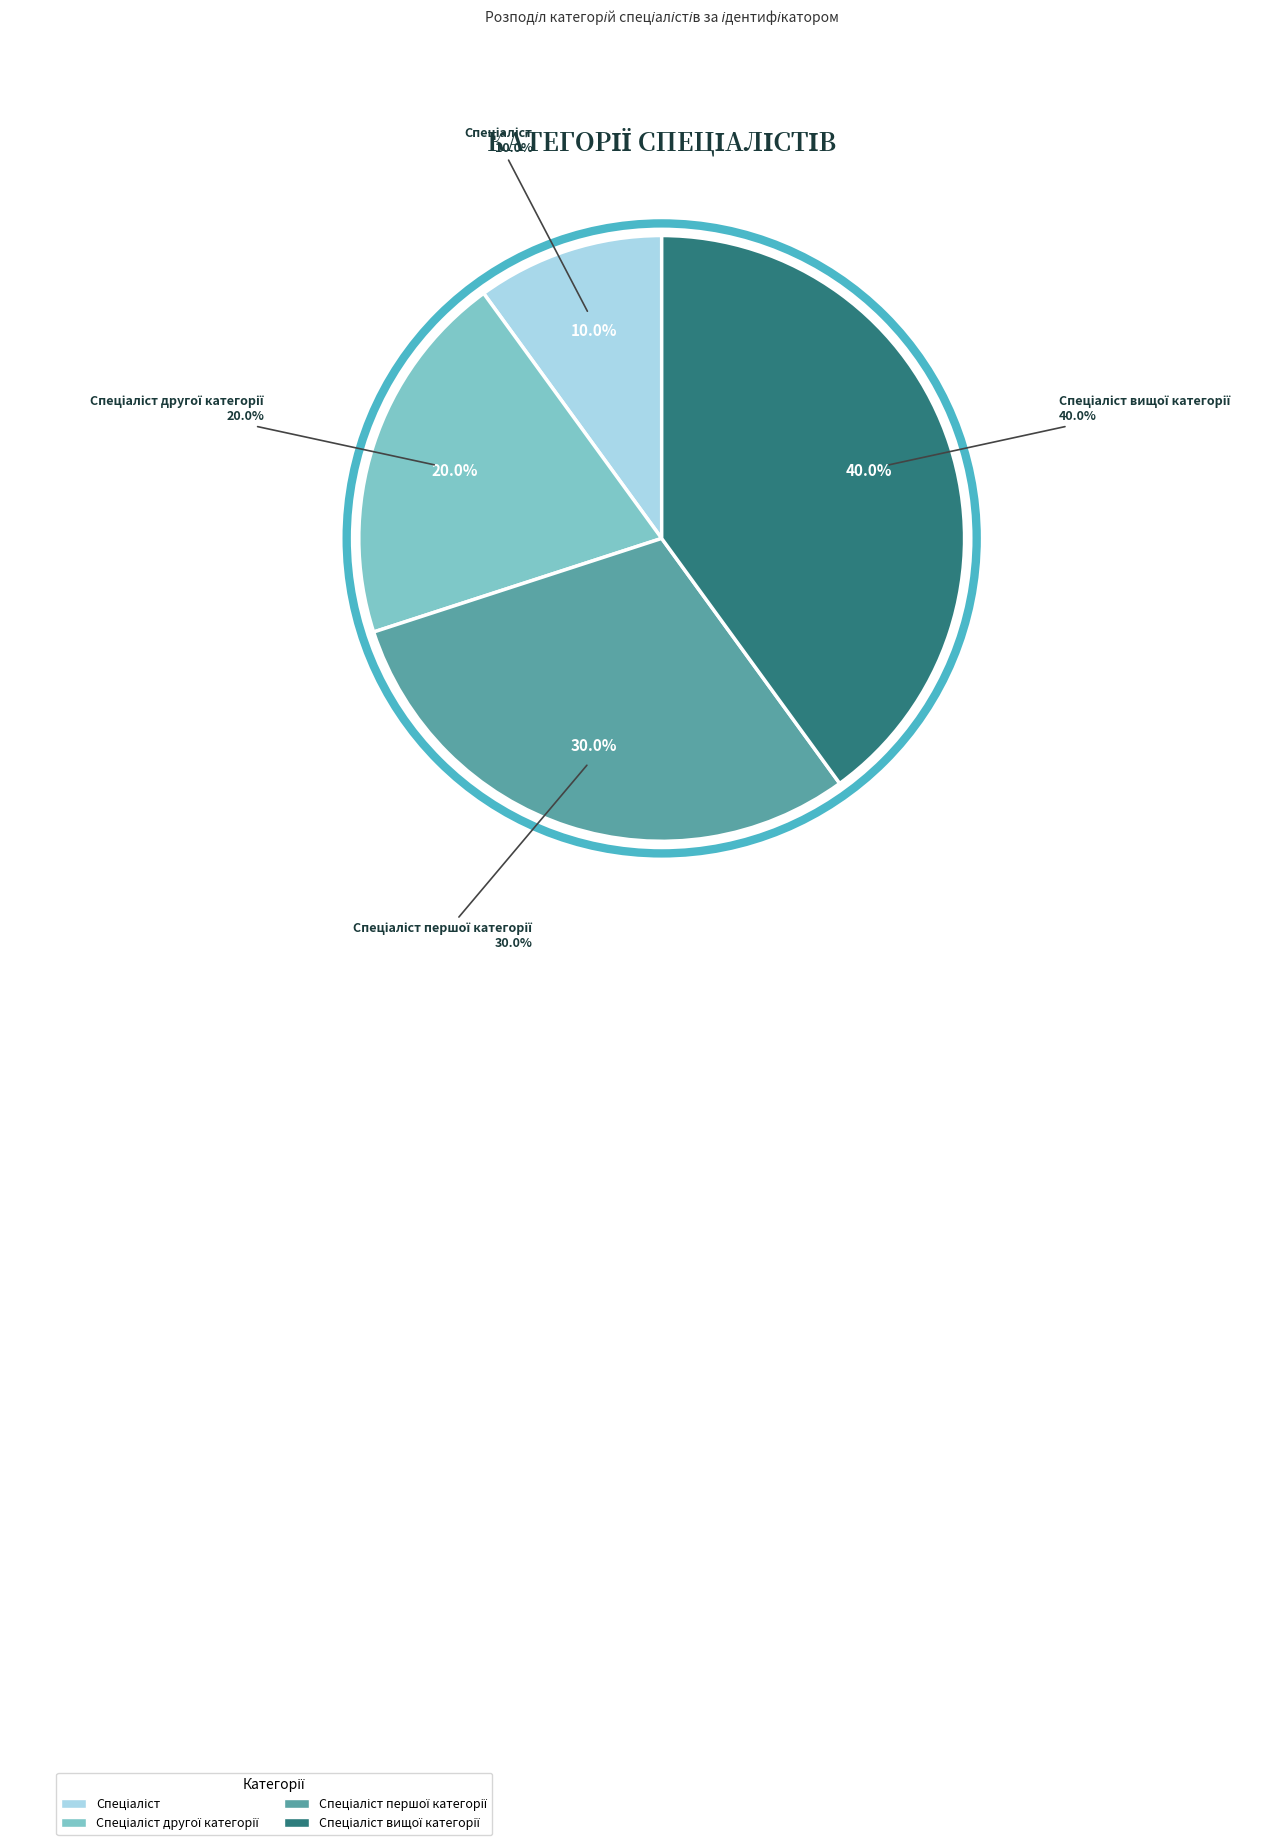

Rank the categories by value from lowest to highest.

Спеціаліст, Спеціаліст другої категорії, Спеціаліст першої категорії, Спеціаліст вищої категорії